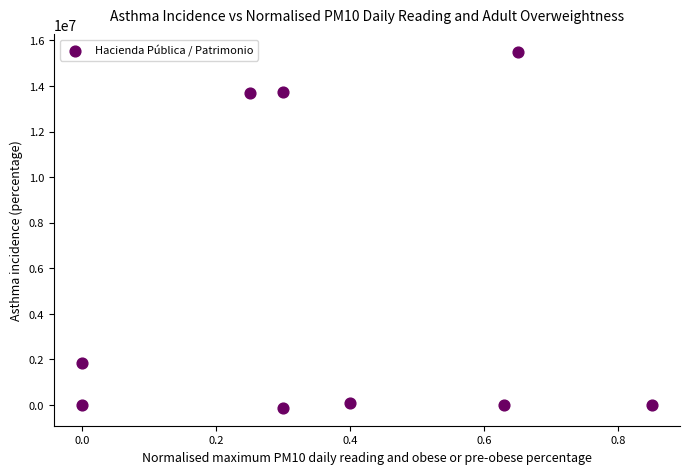

What is the range of X values (max minus min)?

0.8